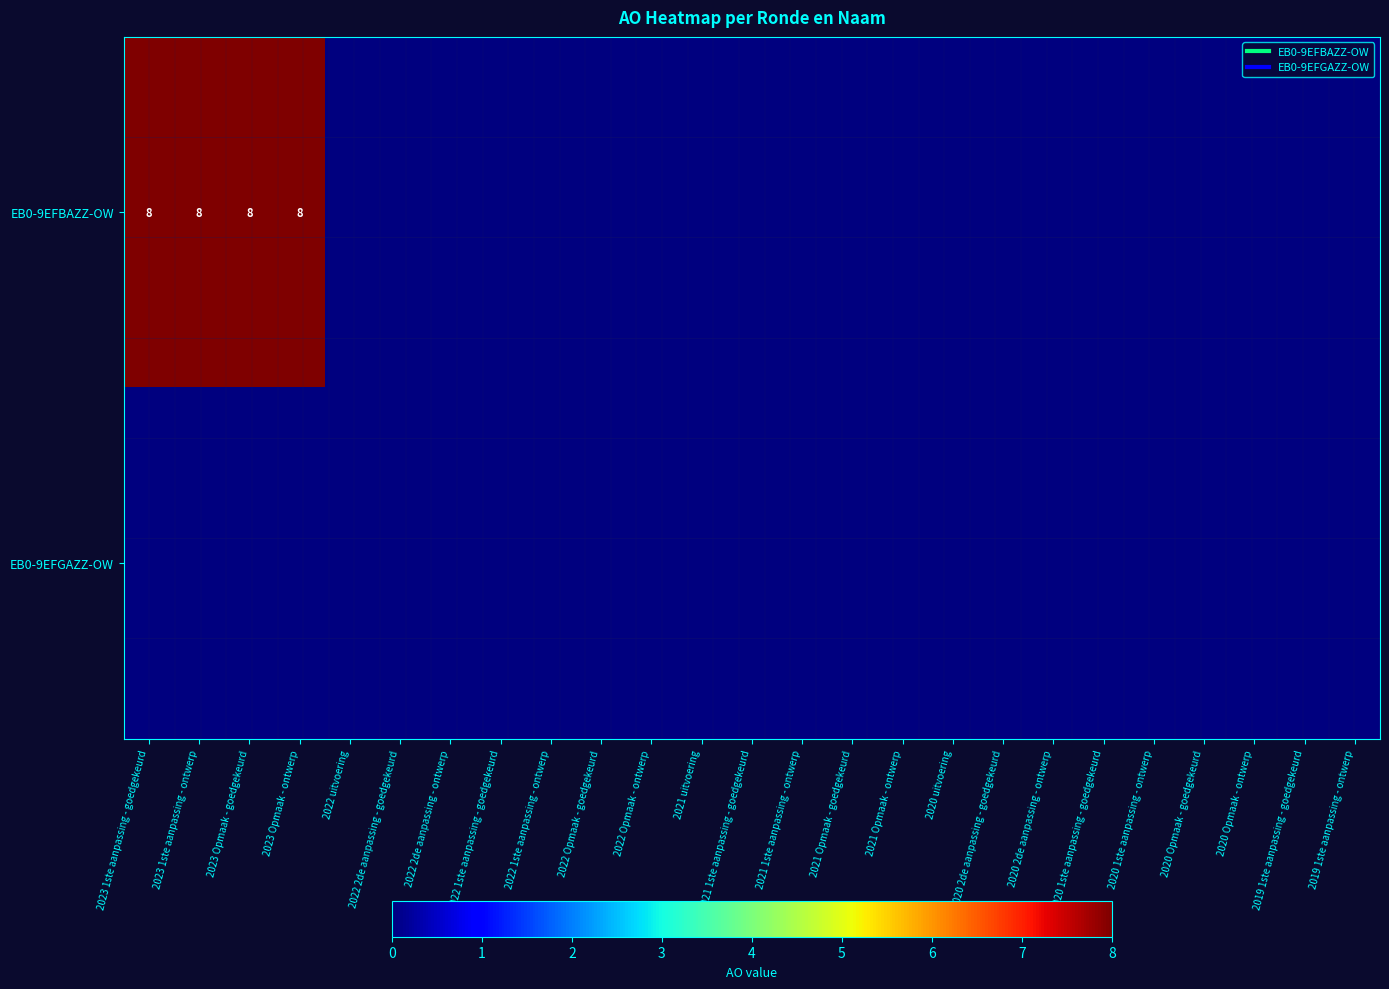

The value of EB0-9EFBAZZ-OW at 2023 Opmaak - ontwerp is 2. True or false?

False